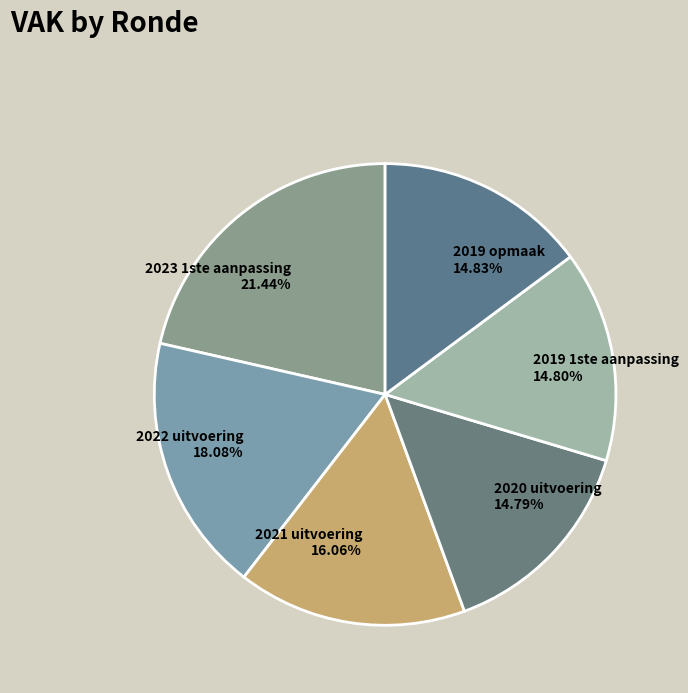

To the nearest percent, what is the difference between the largest and smallest slice percentages?

7%